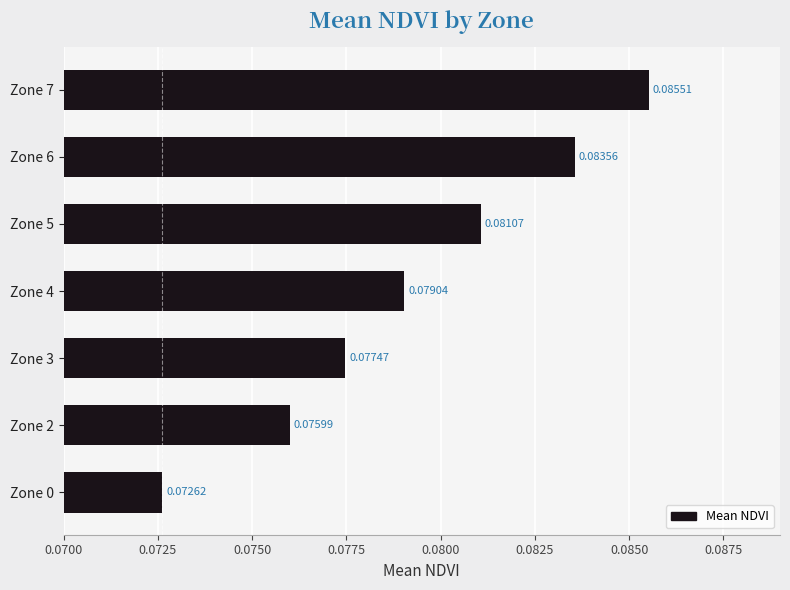

Which category has the highest value across all series?

Zone 7